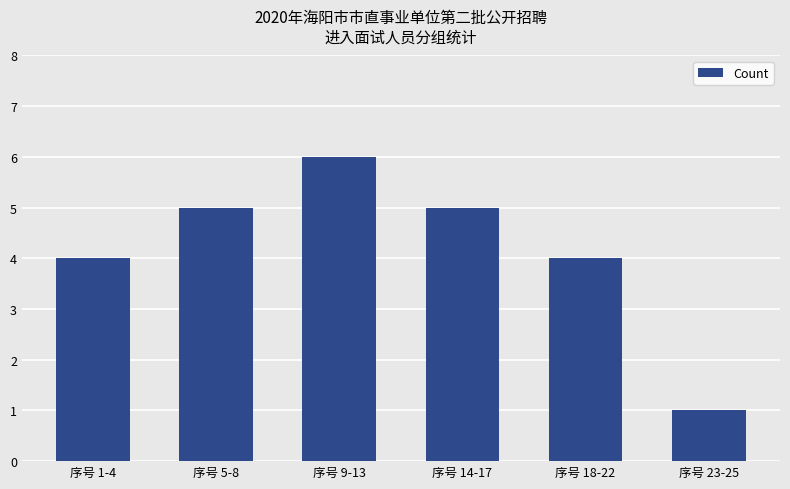

Count the number of data series in this chart.

1